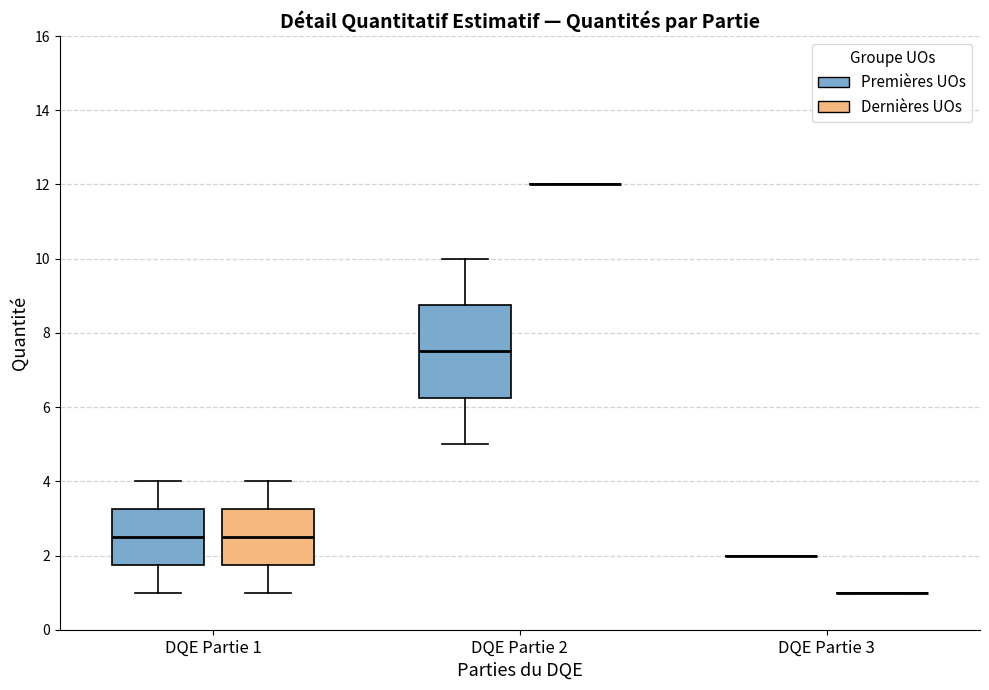

Reading left to right, read every box against the y-axis: the position of its median line, the range the box covers, and the ends of its whiskers. The values are not printed on the chart, so give them approximately, as read against the axis.

DQE Partie 1 (Premières UOs): median 2.6, box 1.8 to 3.2, whiskers 1.0 to 4.0
DQE Partie 1 (Dernières UOs): median 2.6, box 1.8 to 3.2, whiskers 1.0 to 4.0
DQE Partie 2 (Premières UOs): median 7.6, box 6.2 to 8.8, whiskers 5.0 to 10.0
DQE Partie 2 (Dernières UOs): box collapsed to a line at 12.0, whiskers 12.0 to 12.0
DQE Partie 3 (Premières UOs): box collapsed to a line at 2.0, whiskers 2.0 to 2.0
DQE Partie 3 (Dernières UOs): box collapsed to a line at 1.0, whiskers 1.0 to 1.0